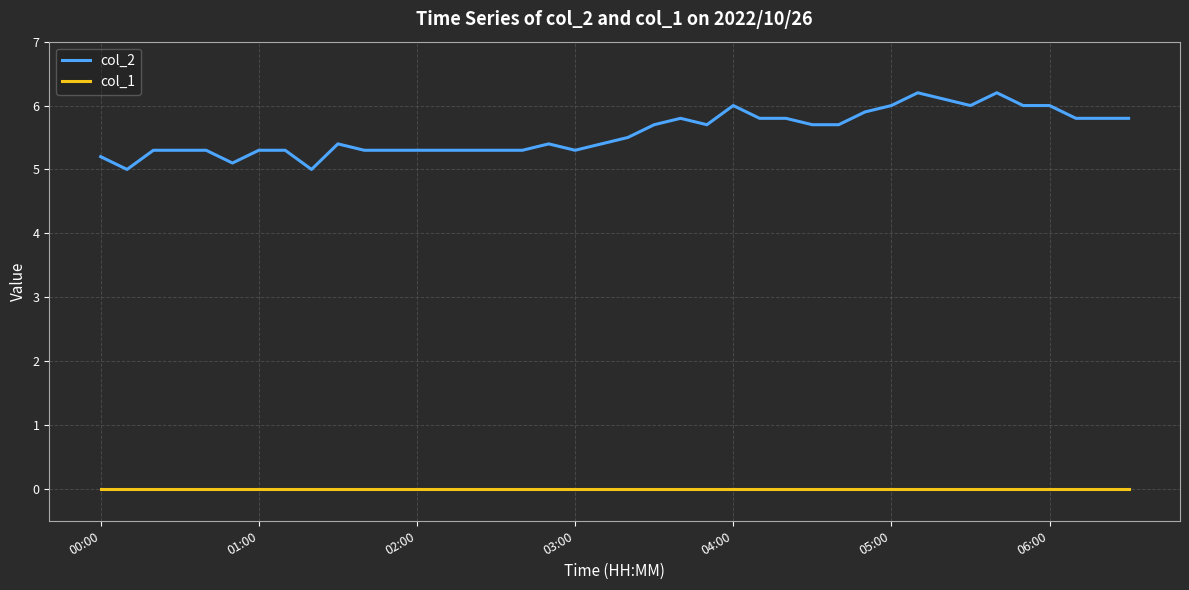

True or false: col_1 and col_2 cross at least once.

False